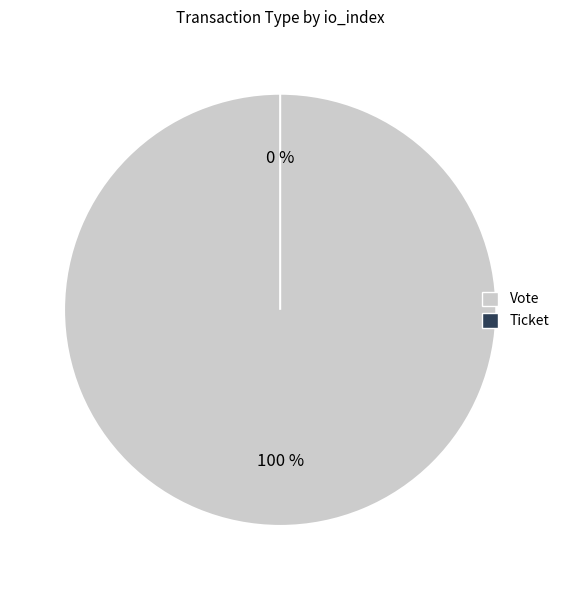

To the nearest percent, what is the difference between the Ticket and Vote slice percentages?

100%